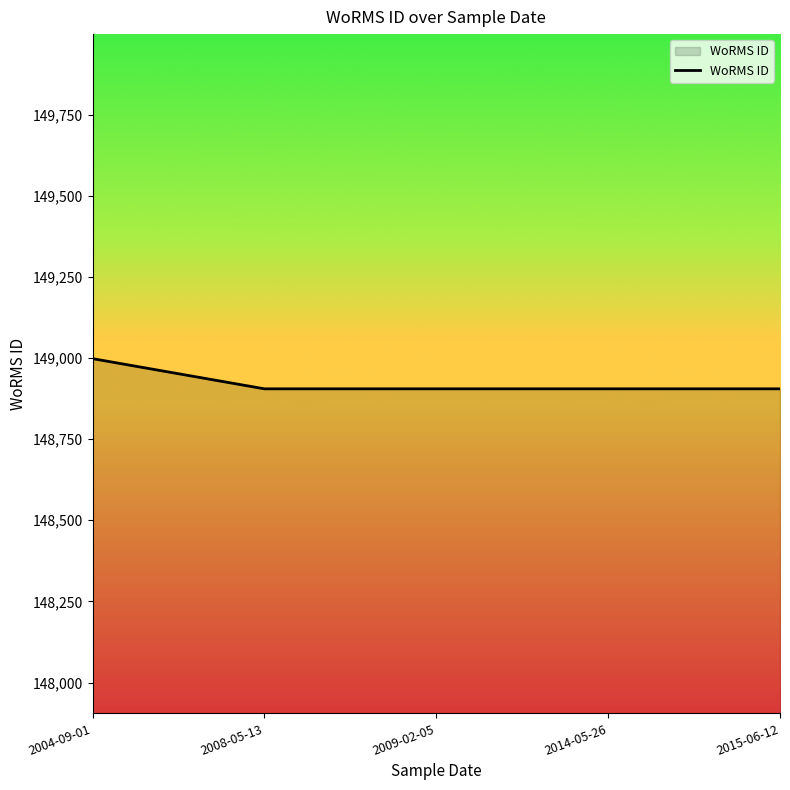

What is the greatest value displayed?

148998